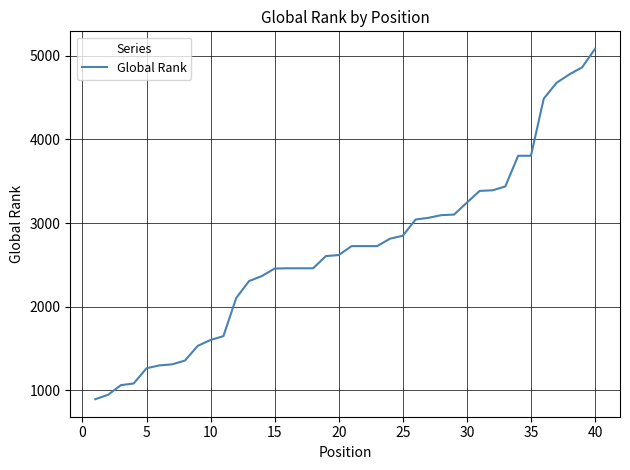

What is the difference between the second highest and second lowest values?

3915